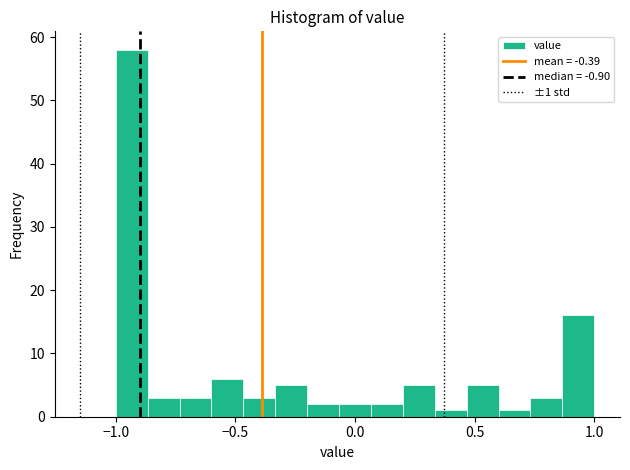

Read against the x-axis, roughly where is the centre of the tallest bar?

-0.95